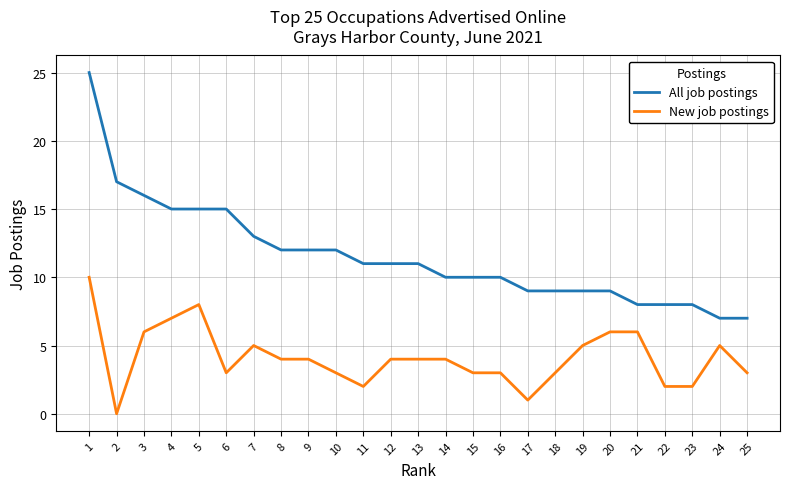

The value of All job postings at 21 is 13. True or false?

False